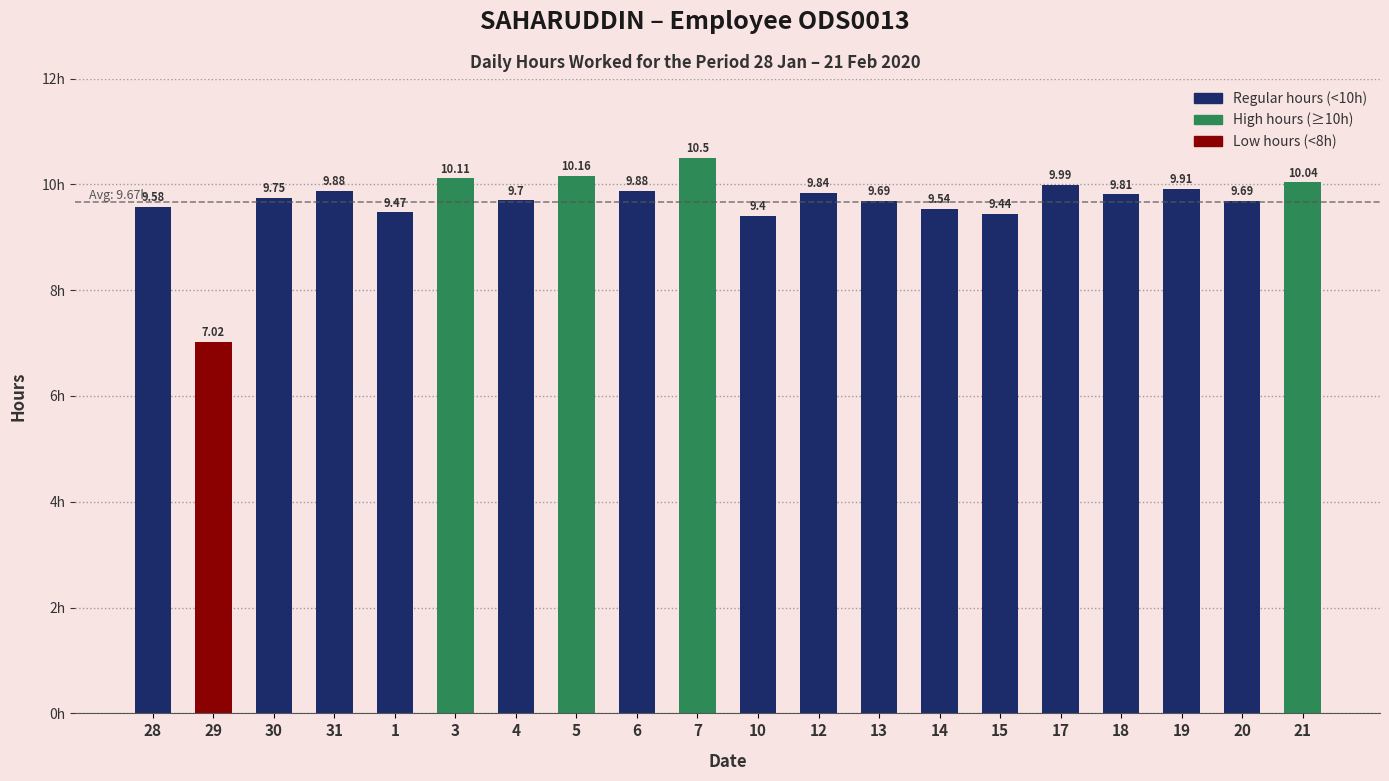

Approximately how many times larger is the value at 7 compared to 6?

1.1